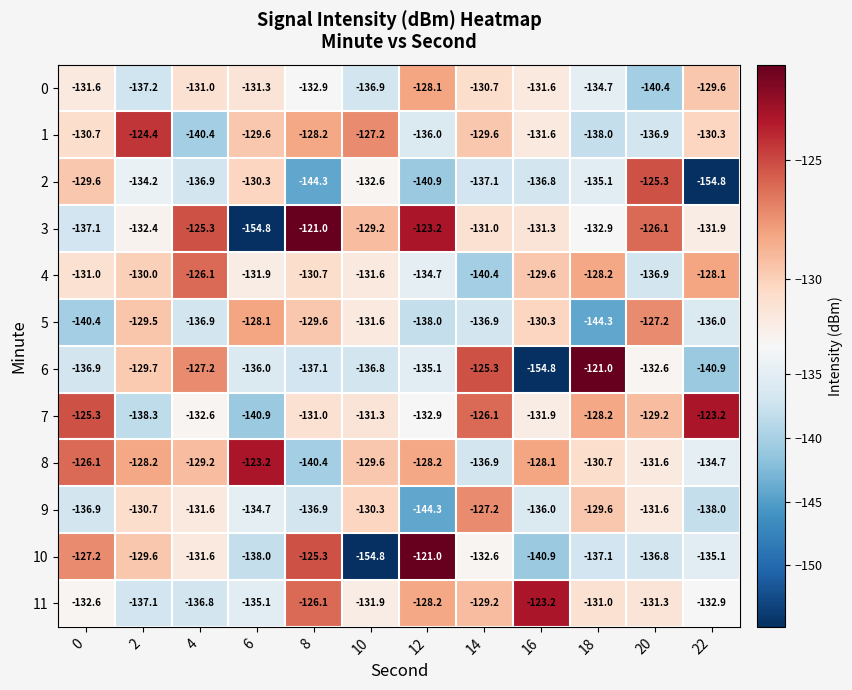

What value does the 0 series have at 4?

-131.0